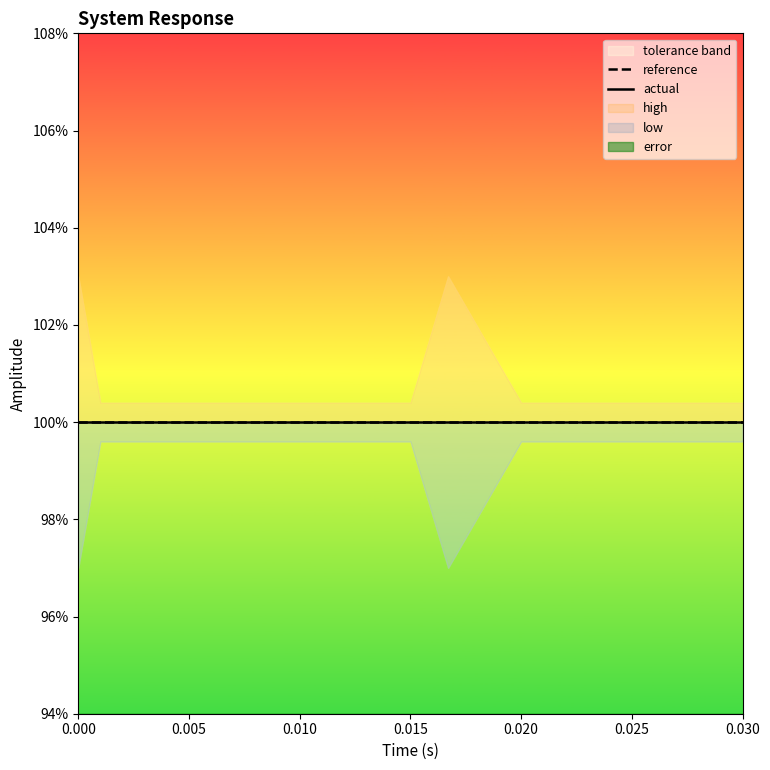

What is the highest value of the low series?

1.0